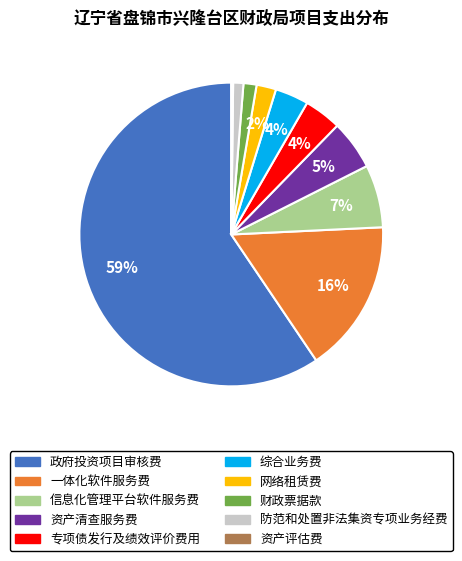

True or false: 财政票据款 accounts for 11% of the total.

False